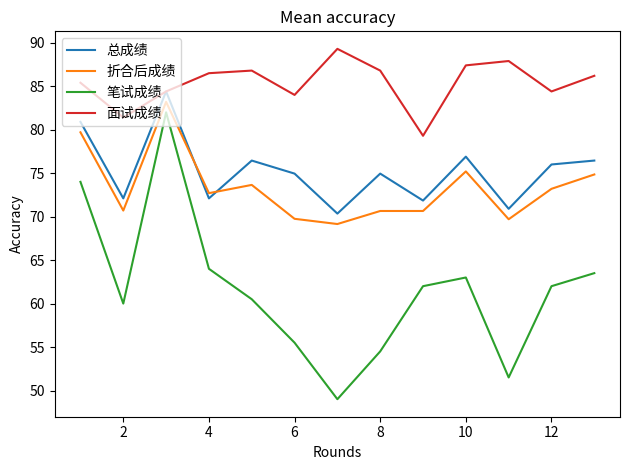

What is the smallest value displayed?

49.0